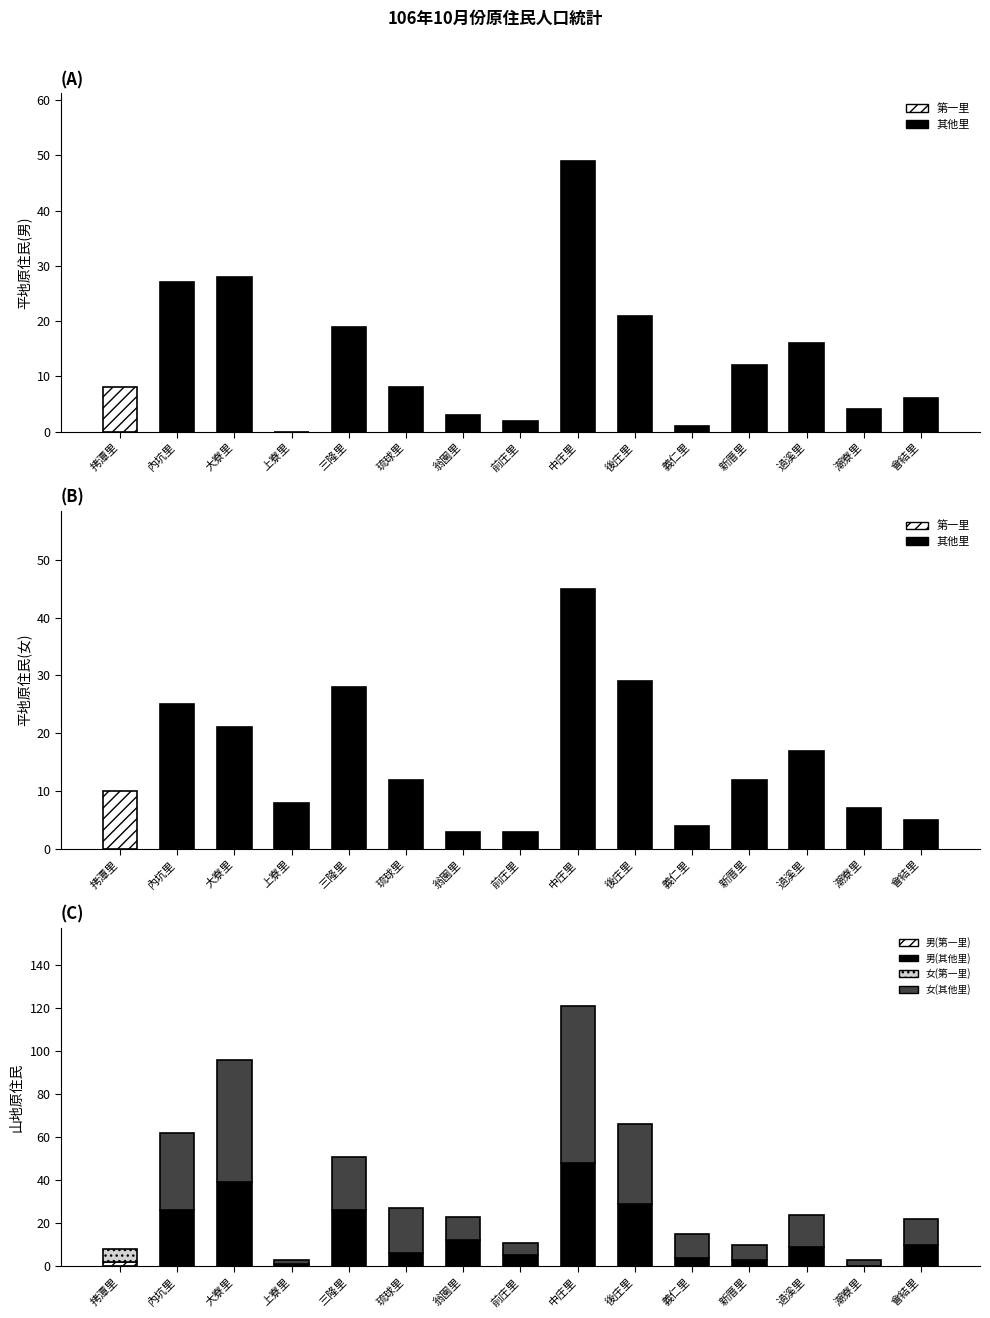

What is the difference between the maximum and minimum values in the 平地原住民(男) series?

49